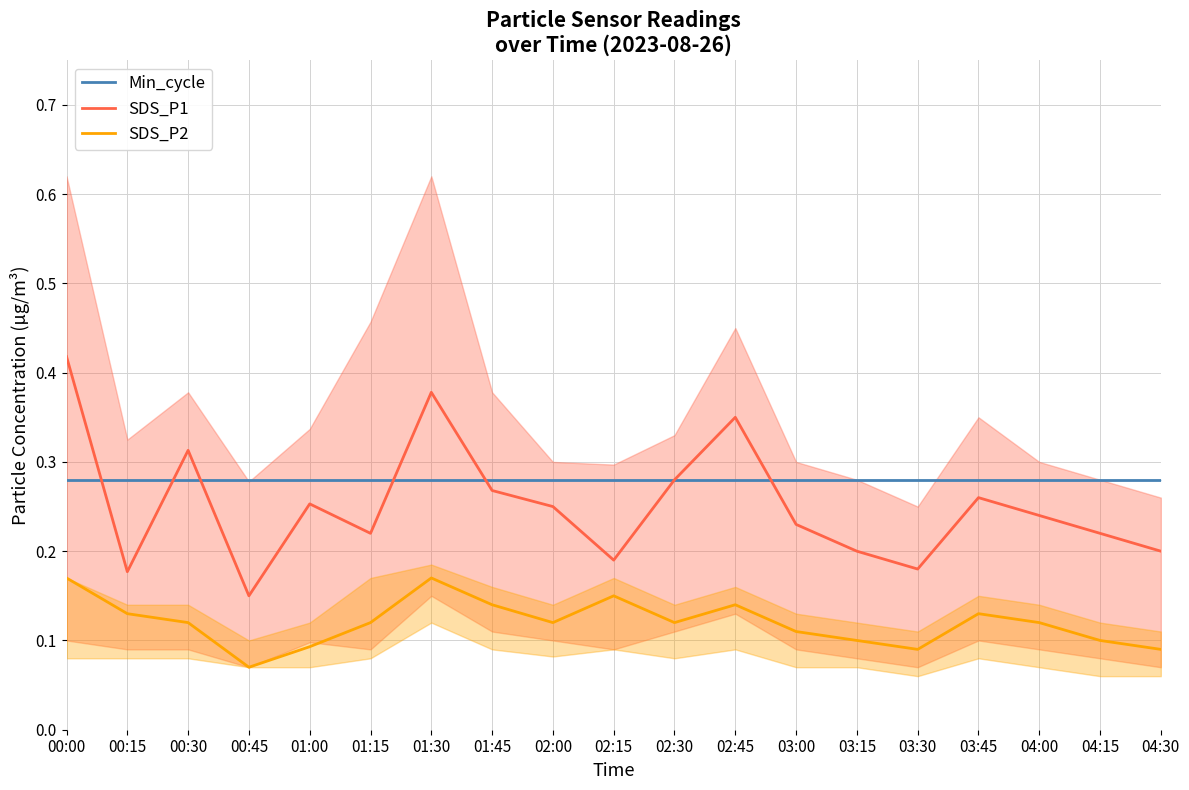

The value of SDS_P2 at 00:45 is 0.1. True or false?

True